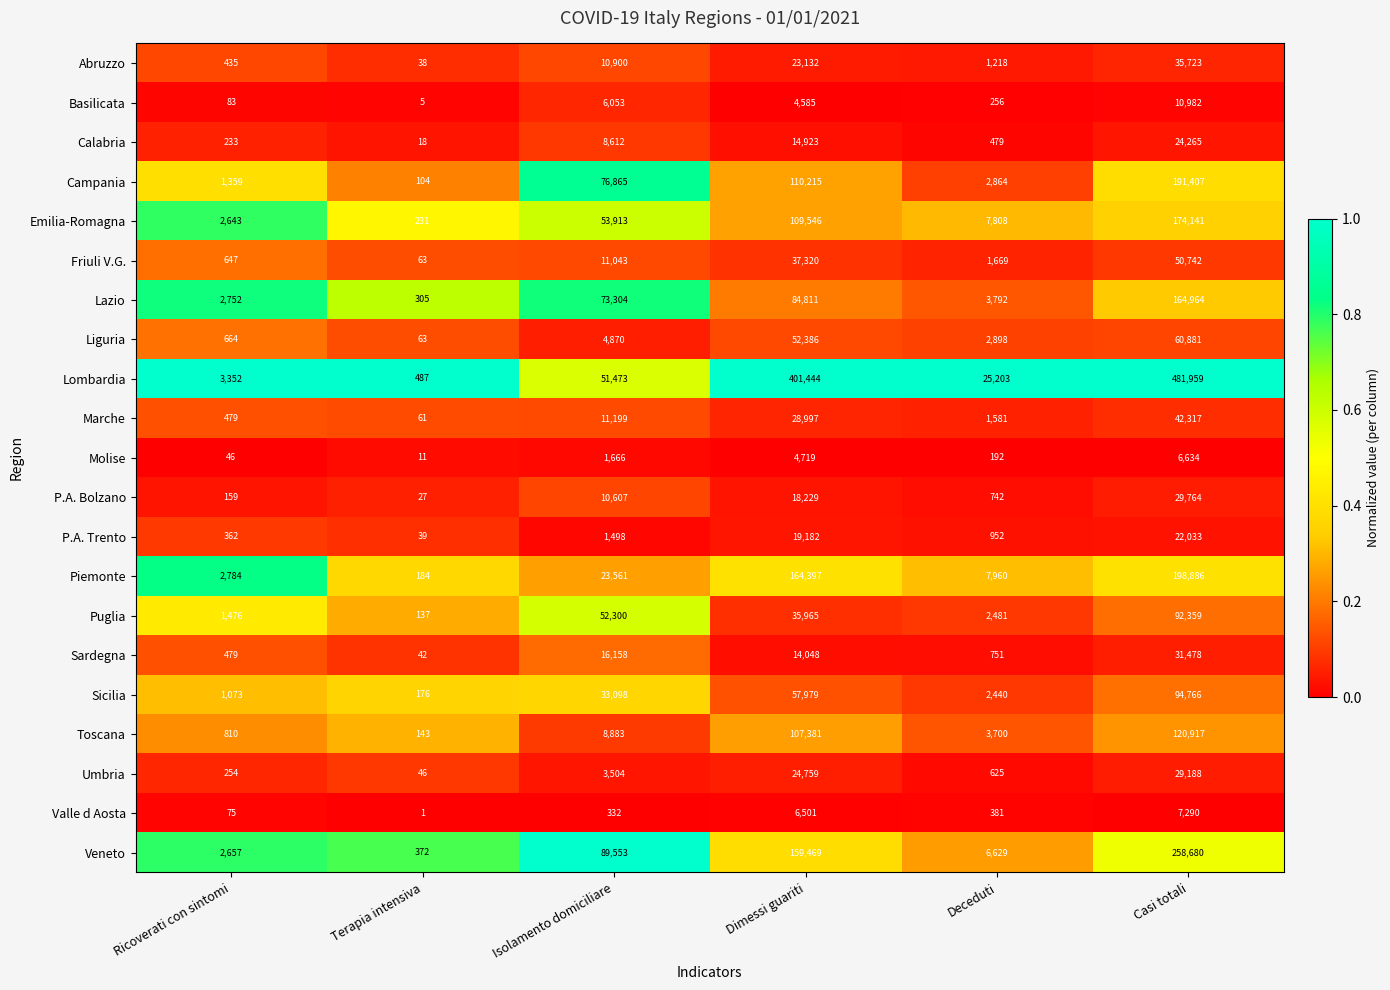

What is the difference between the second highest and minimum values in the P.A. Bolzano series?

18202